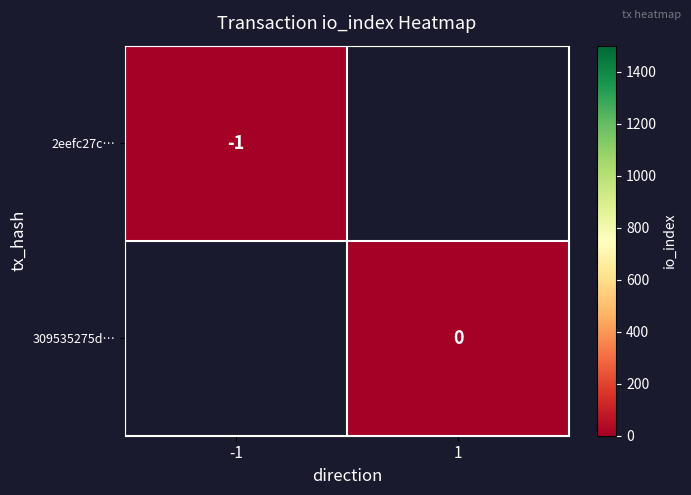

Is the value of 309535275d… at 1 greater than the value of 2eefc27c… at -1?

Yes